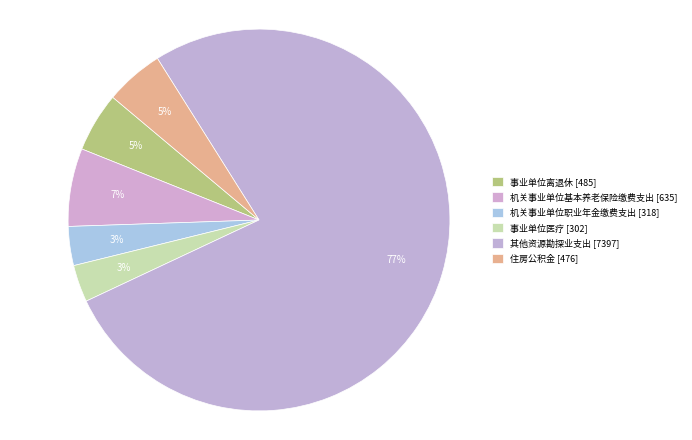

How many segments does this pie chart have?

6